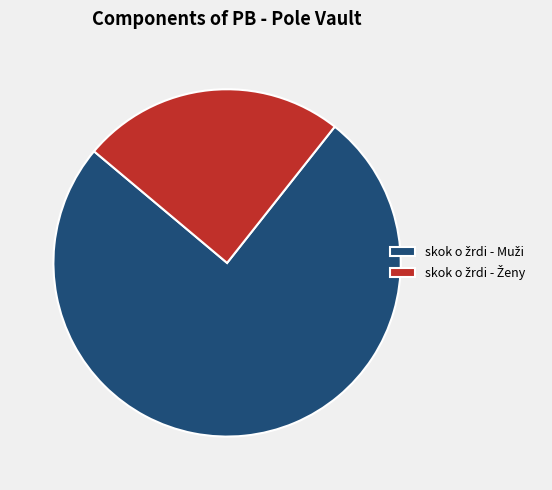

Does any single category account for the majority?

Yes